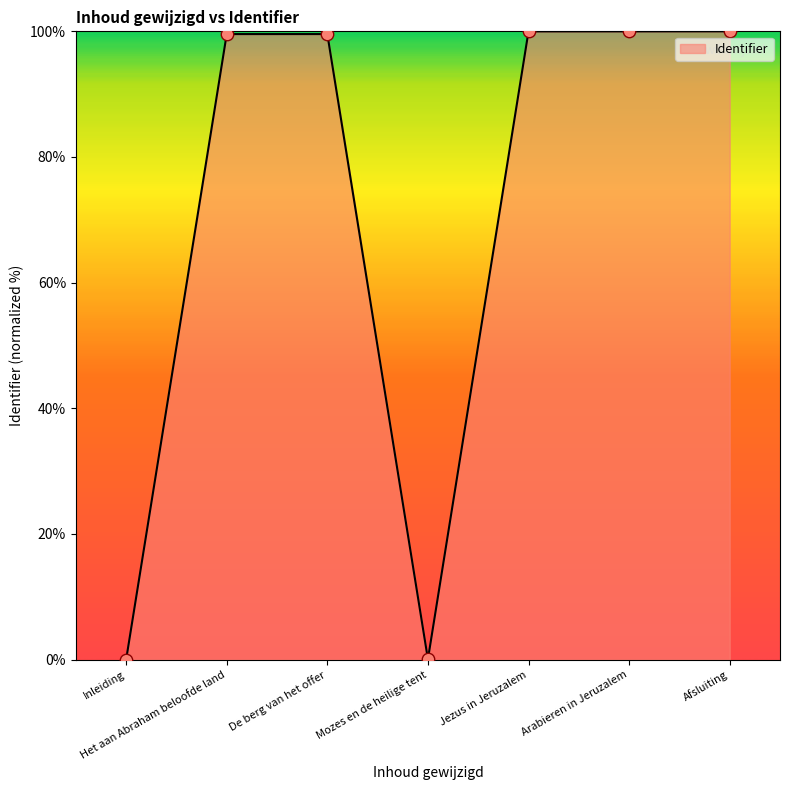

What is the ratio of the value at Het aan Abraham beloofde land to the value at De berg van het offer?

1.0